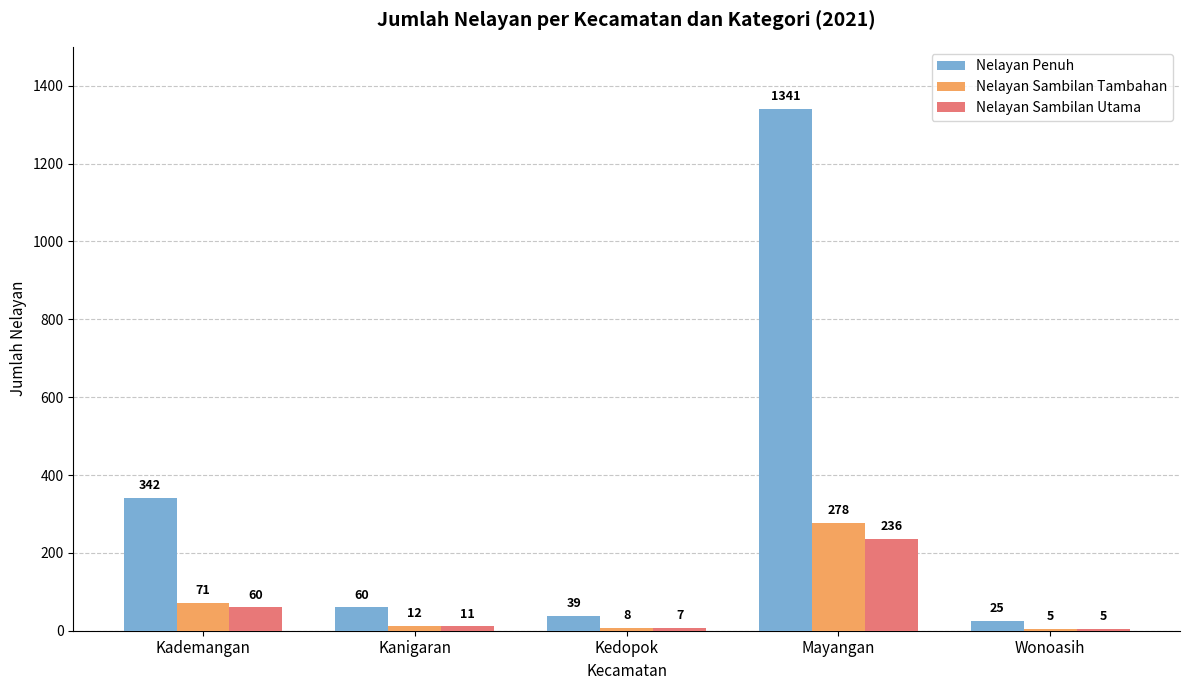

Reading left to right, transcribe all the data shown in this chart.

Nelayan Penuh: 342	60	39	1341	25
Nelayan Sambilan Tambahan: 71	12	8	278	5
Nelayan Sambilan Utama: 60	11	7	236	5